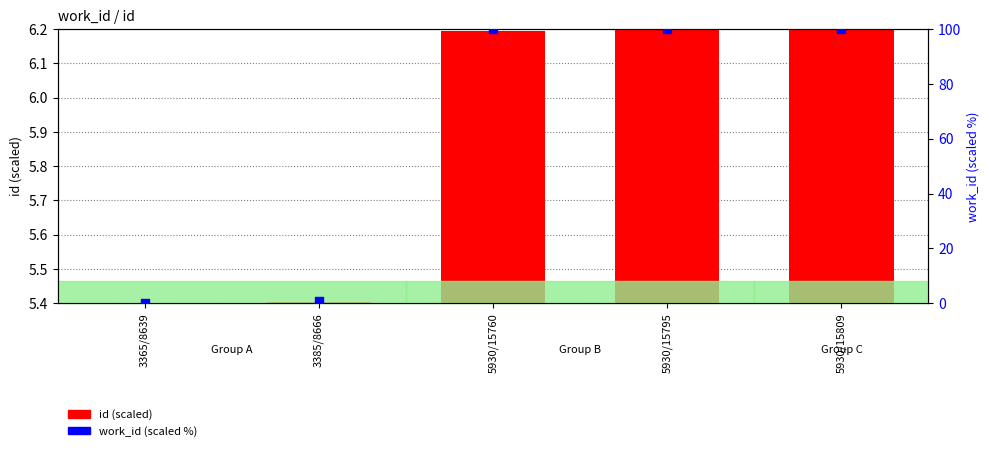

At how many categories does at least one series exceed 37?

3